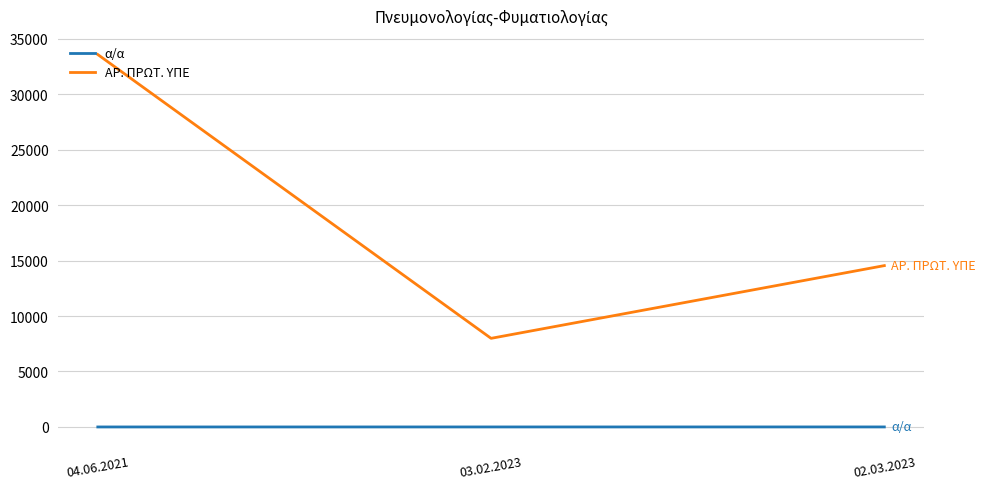

Is it true that ΑΡ. ΠΡΩΤ. ΥΠΕ equals 14543 at 02.03.2023?

True